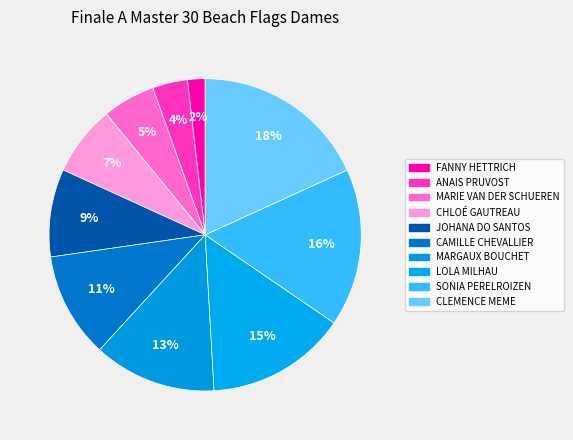

How many segments does this pie chart have?

10